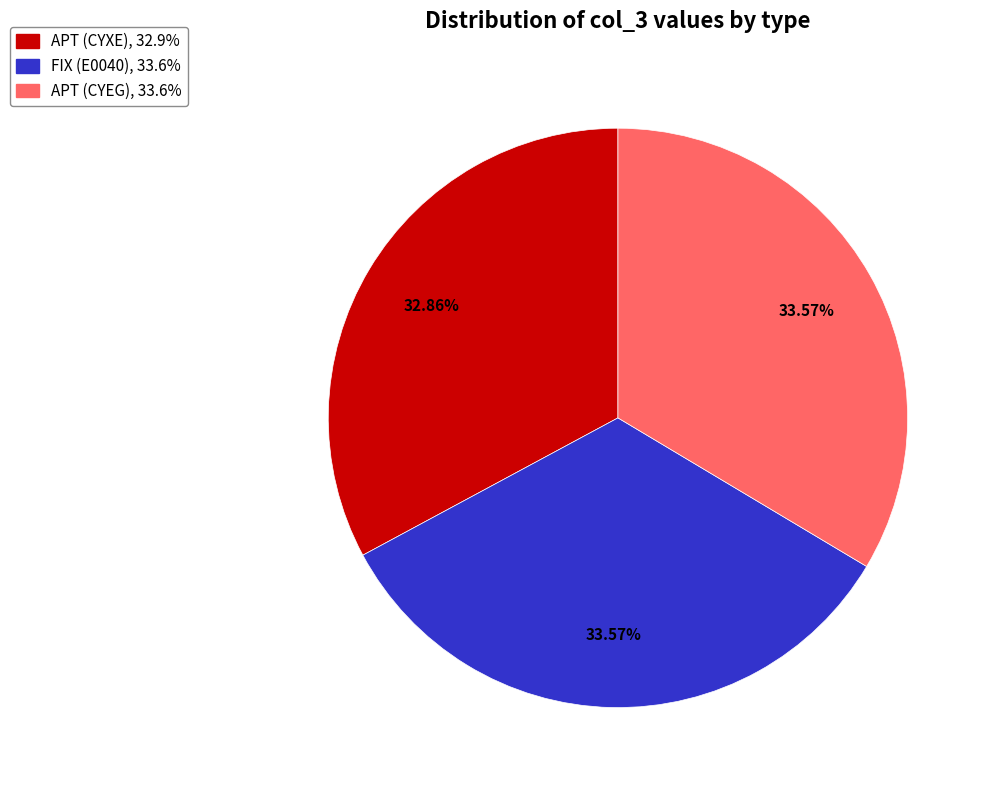

What is the total percentage of APT (CYEG) and FIX (E0040)?

67.1%